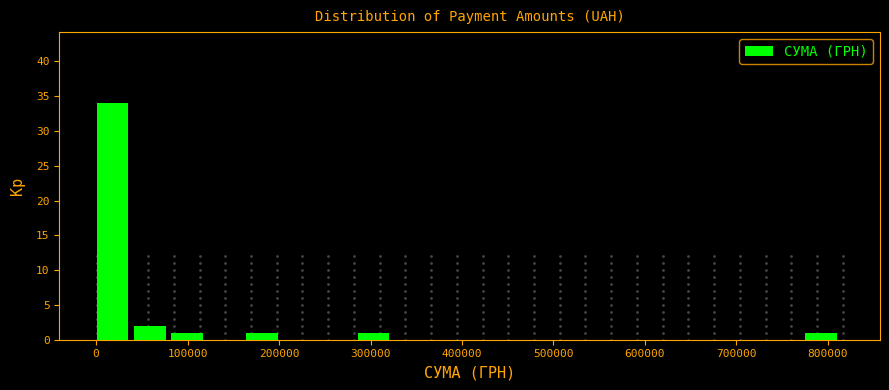

Reading left to right, list every bar in this chart as the range it spans on the x-axis followed by its height. Neither the bar edges nor the heights are printed on the chart, so give them approximately, as read against the axes.

0 to 40000: 34
40000 to 80000: 2
80000 to 120000: 1
120000 to 160000: 0
160000 to 200000: 1
200000 to 250000: 0
250000 to 290000: 0
290000 to 330000: 1
330000 to 370000: 0
370000 to 410000: 0
410000 to 450000: 0
450000 to 490000: 0
490000 to 530000: 0
530000 to 570000: 0
570000 to 610000: 0
610000 to 650000: 0
650000 to 690000: 0
690000 to 730000: 0
730000 to 780000: 0
780000 to 820000: 1